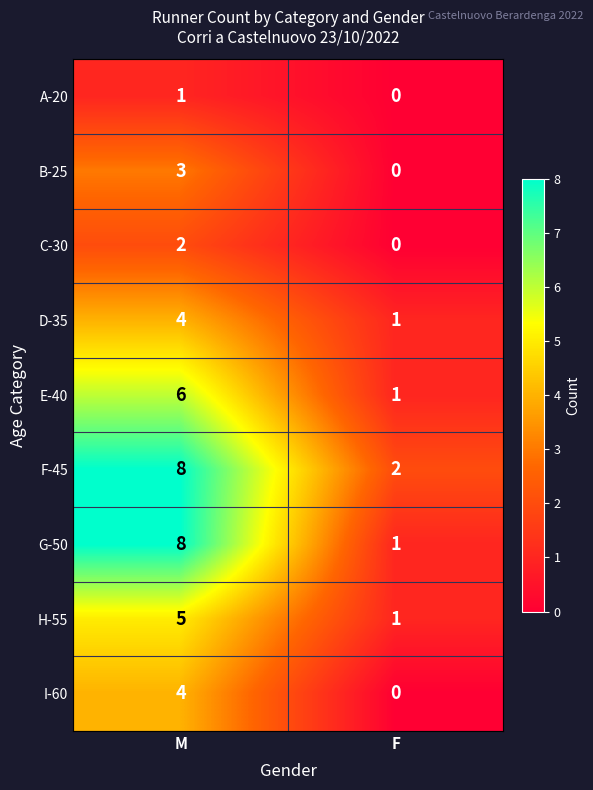

Is it true that B-25 equals 2 at F?

False